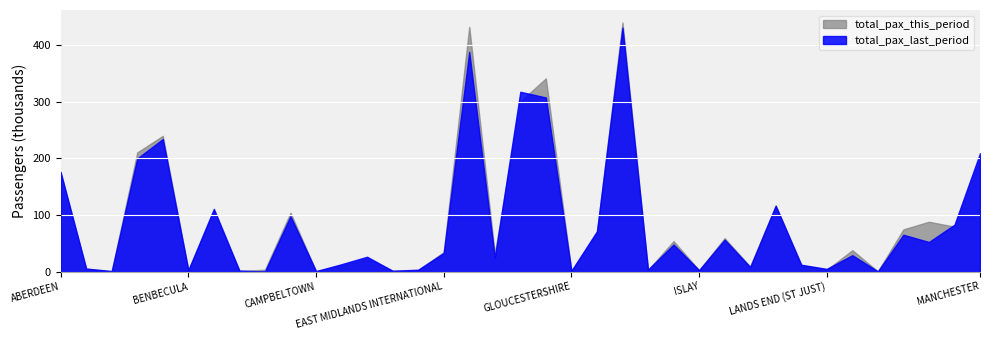

Reading left to right, list all the values displayed in this chart.

total_pax_this_period: 172005	4968	699	210387	239565	2516	107312	1066	3164	103802	704	10272	22875	1503	2530	34409	432069	31408	300456	341073	1071	68979	439802	2737	53692	2393	58952	8781	116926	11802	2990	37703	334	74447	87939	79240	200850
total_pax_last_period: 175941	5236	804	199719	233897	2527	110685	1721	0	97725	753	12962	26113	1340	3215	32763	387848	24341	317389	307390	1224	71163	430553	3333	47706	2368	56295	7937	116062	11942	4713	28877	307	65000	52110	82813	209033